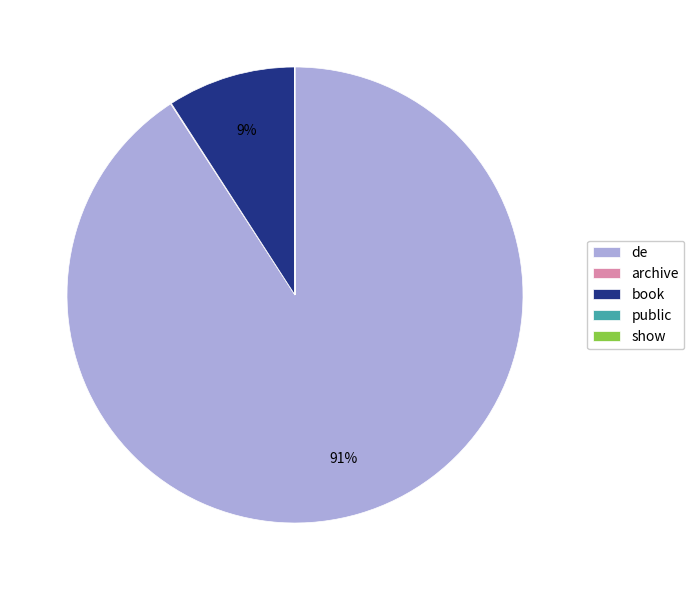

Which category has the biggest portion of the pie?

de